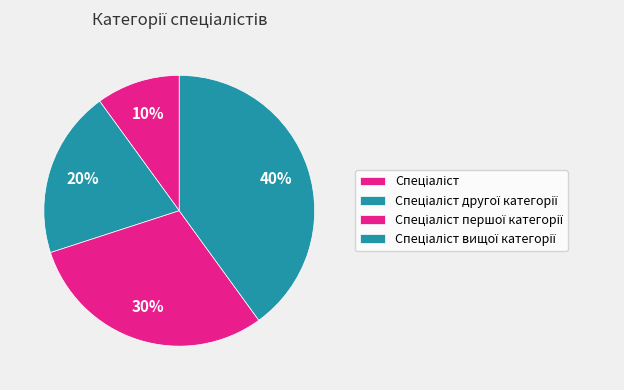

Count the number of slices in the pie.

4